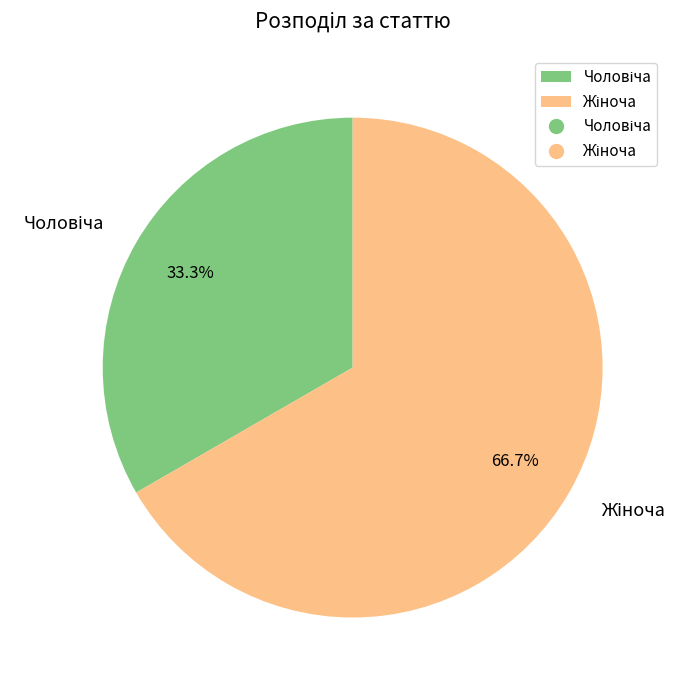

Does any single category account for the majority?

Yes